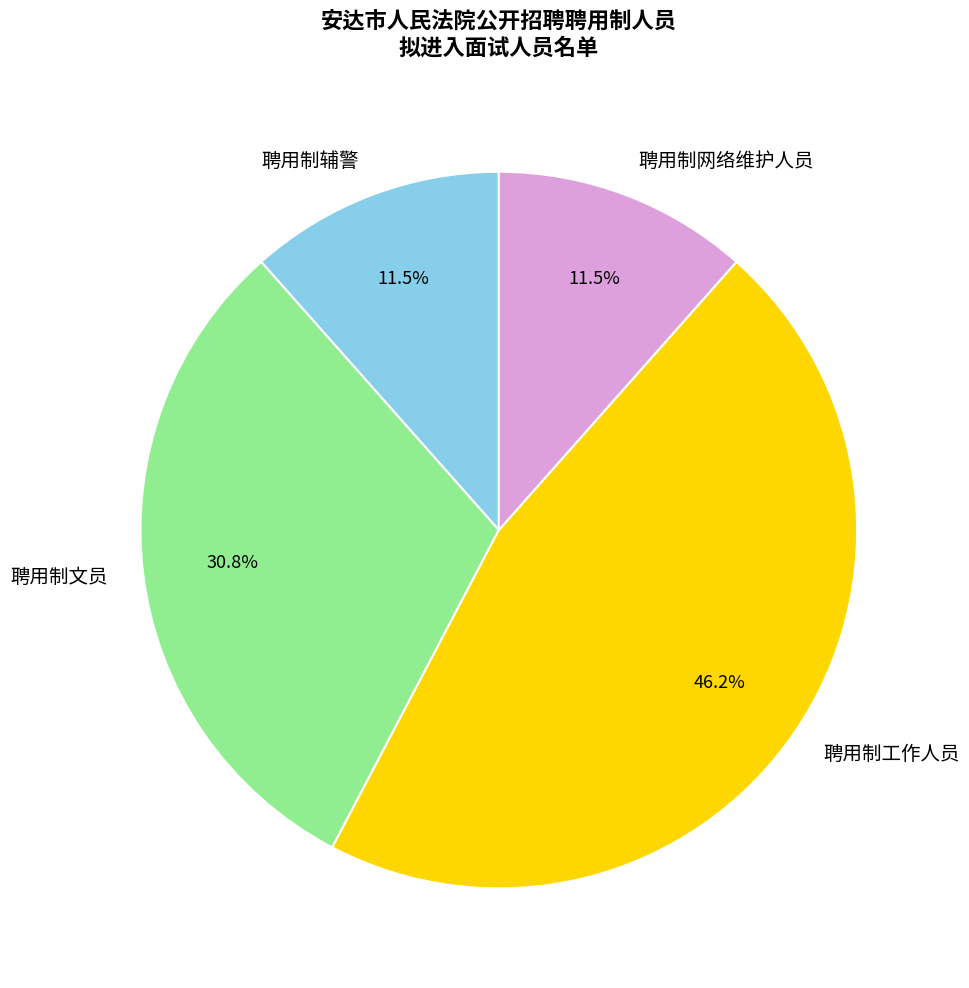

Does 聘用制网络维护人员 represent more than half of the total?

No